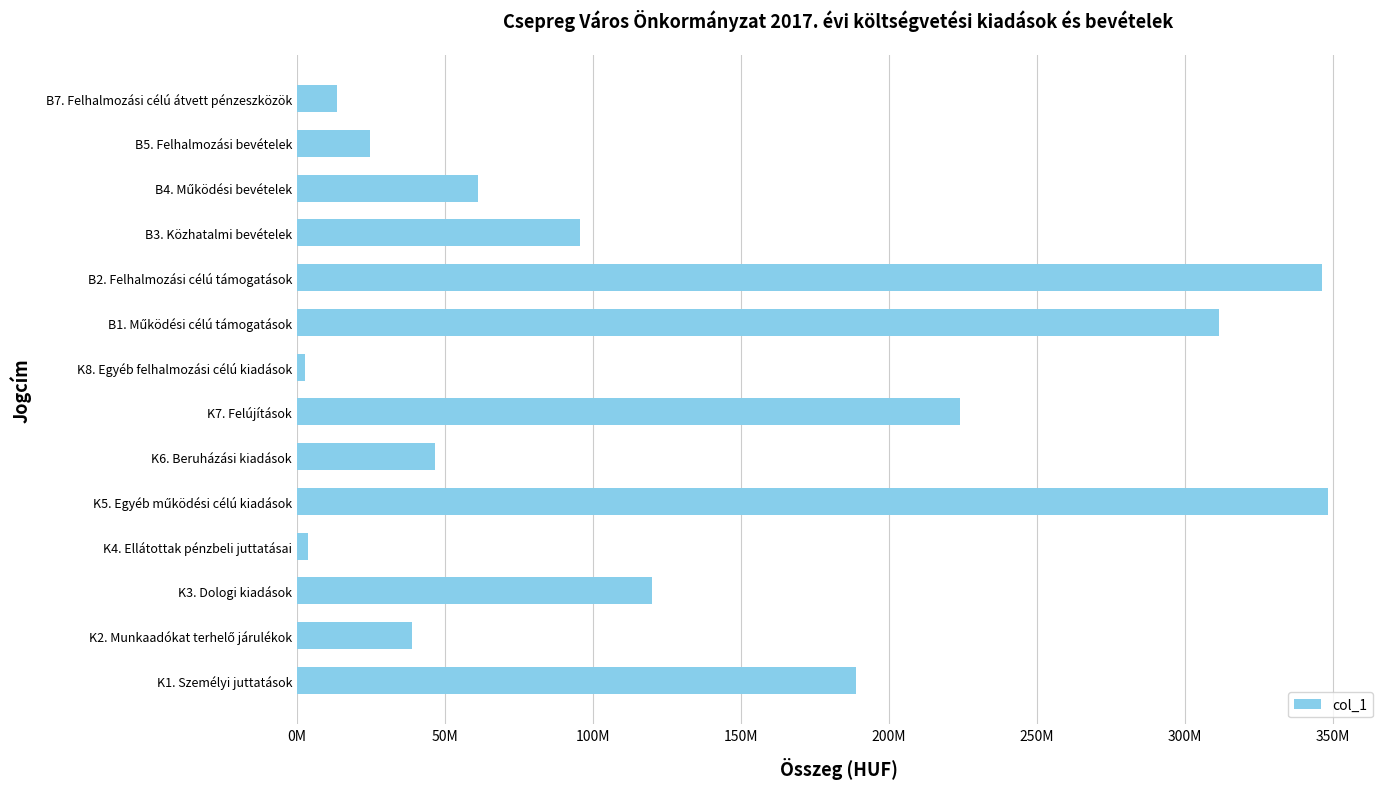

Are the bars horizontal?

Yes